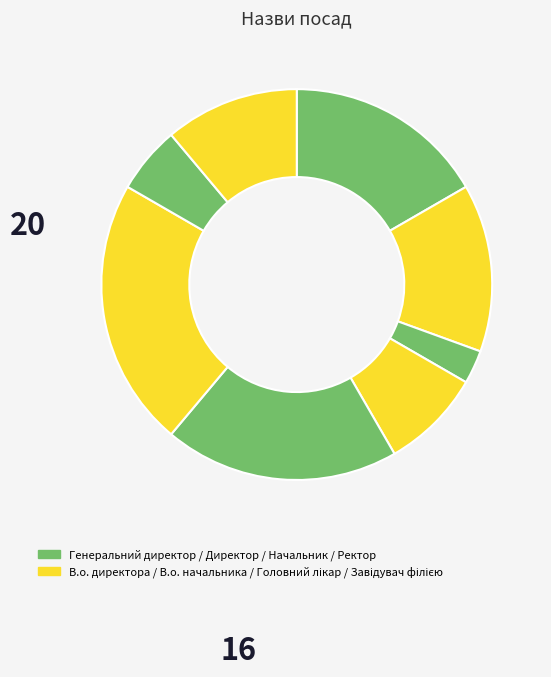

How many slices are in this pie chart?

8